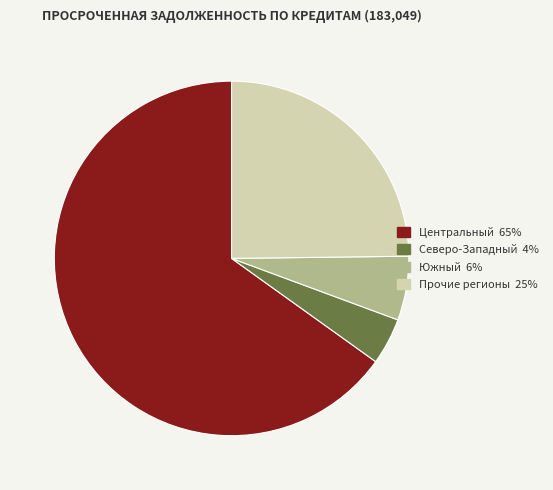

Does any single category account for the majority?

Yes